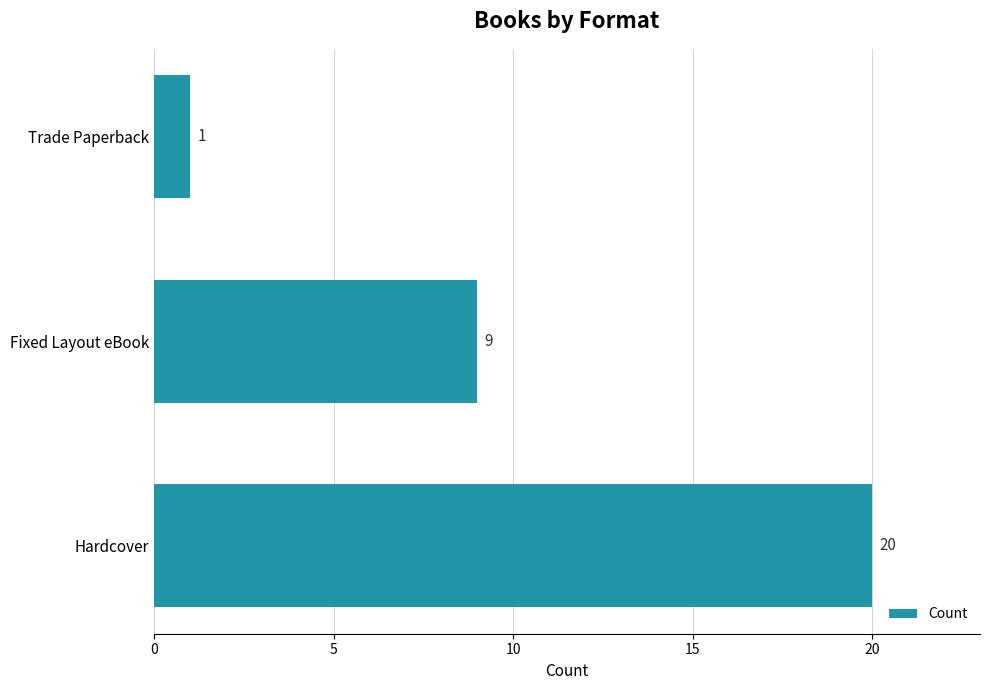

Between Fixed Layout eBook and Hardcover, which is larger?

Hardcover